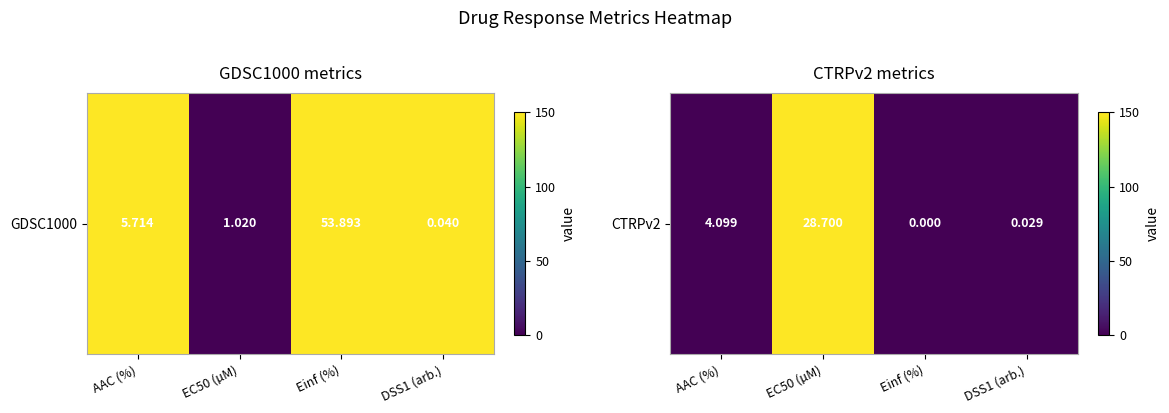

How many data points are above 0?

1